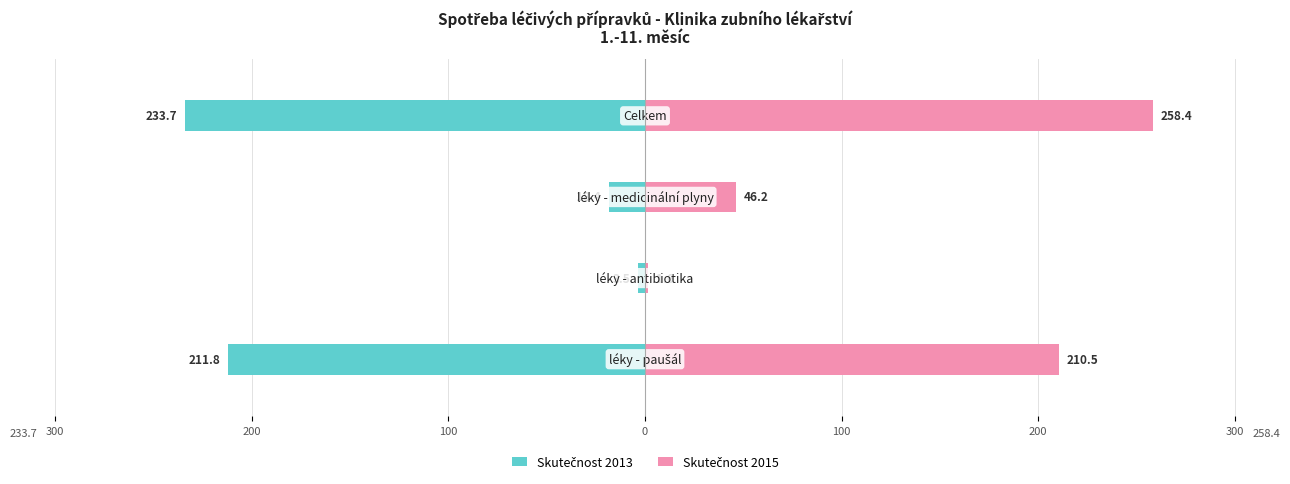

What are all the series names shown in the legend?

Skutečnost 2013, Skutečnost 2015